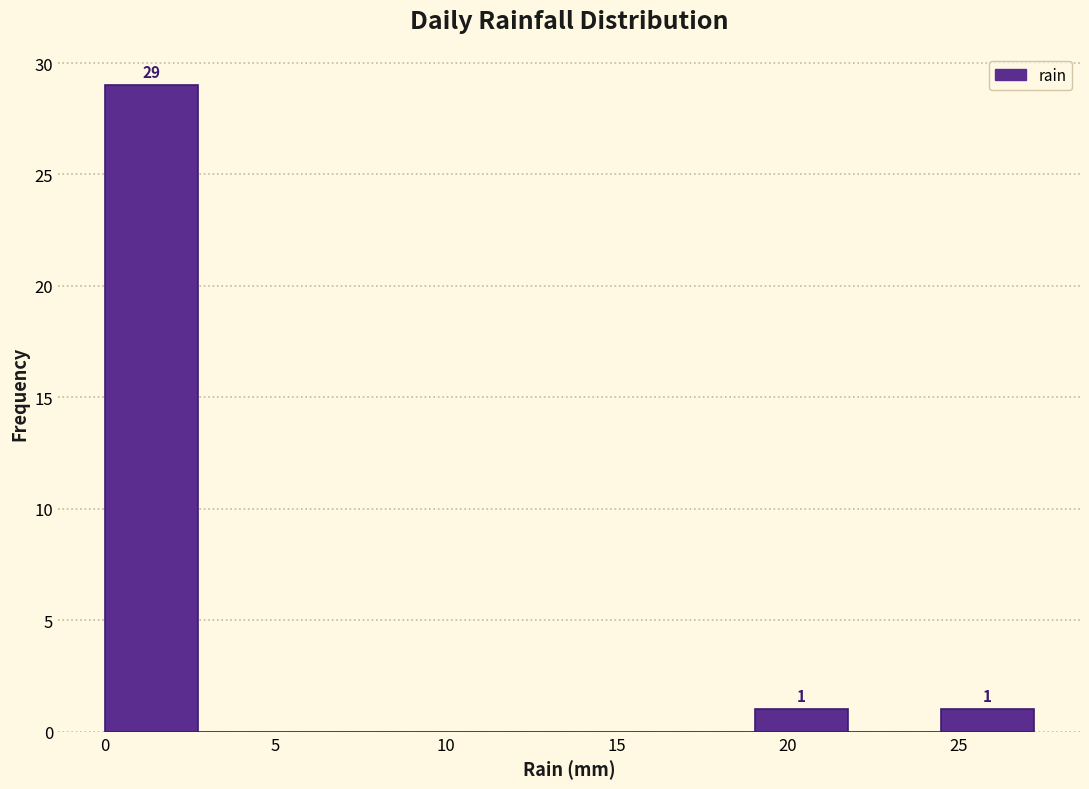

Over which range of the x-axis is the bar tallest?

0.0 to 2.5